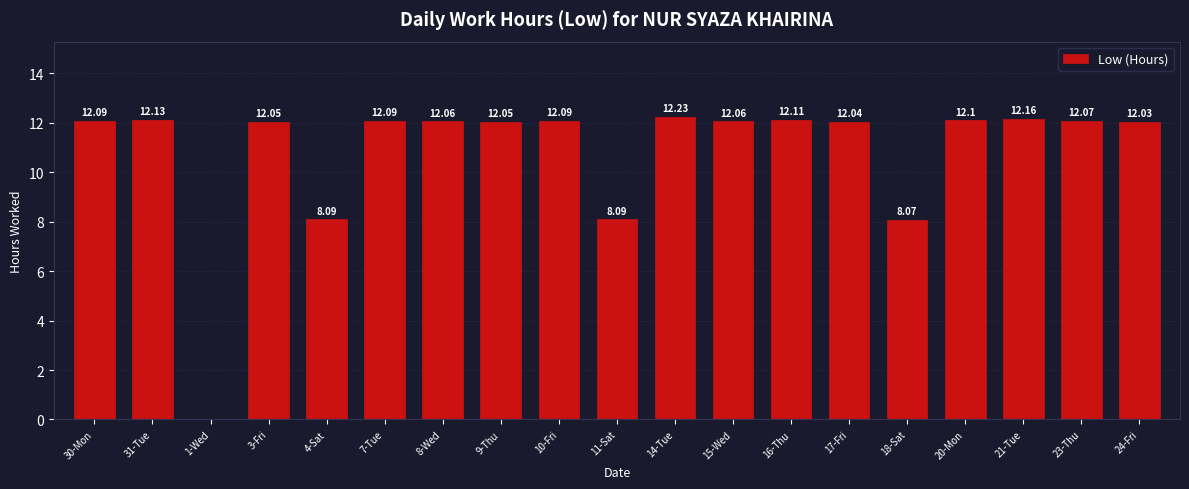

What is the sum of all values?

205.6